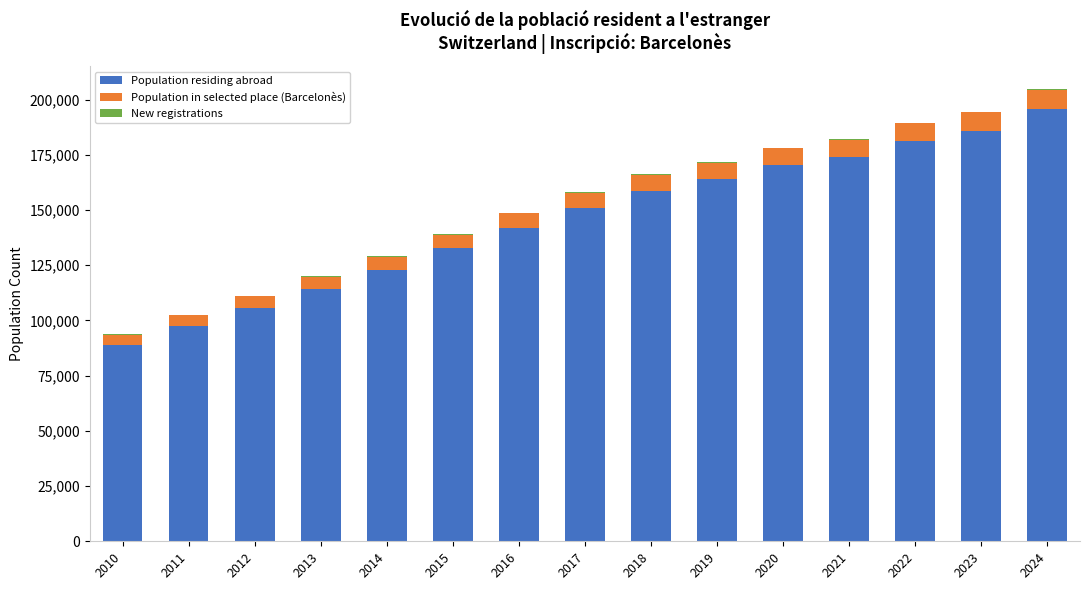

What is the maximum value for Population residing abroad?

195653